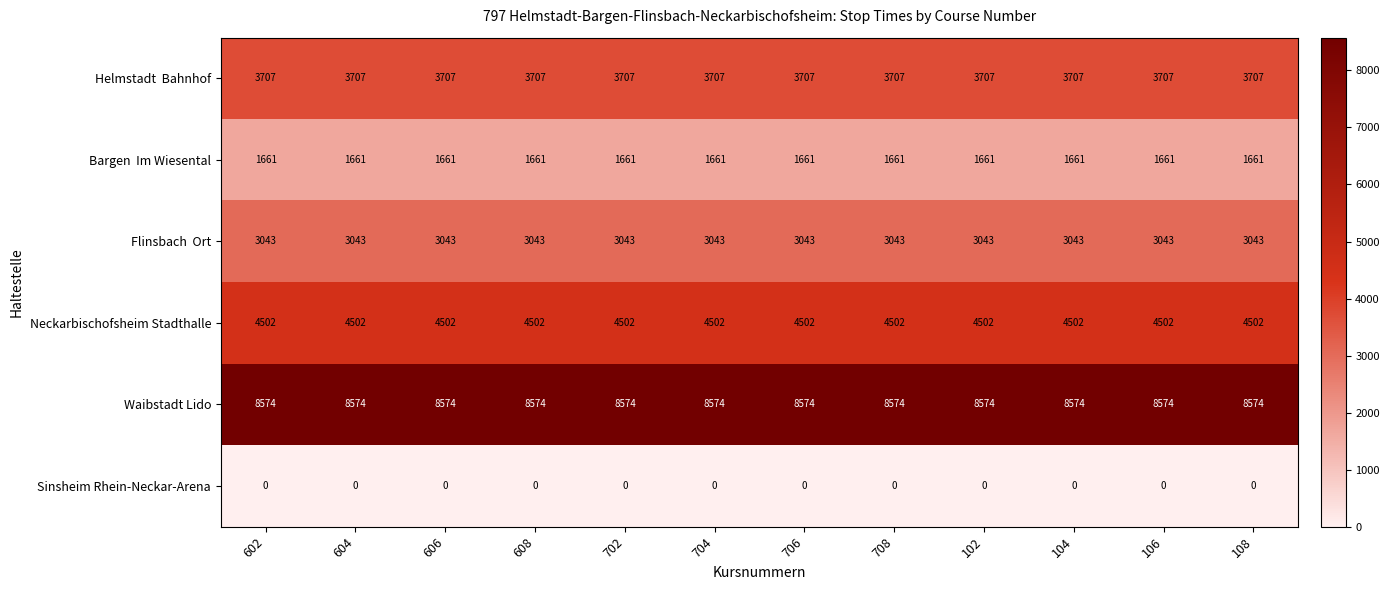

The Sinsheim Rhein-Neckar-Arena series shows 0 at 106. True or false?

True